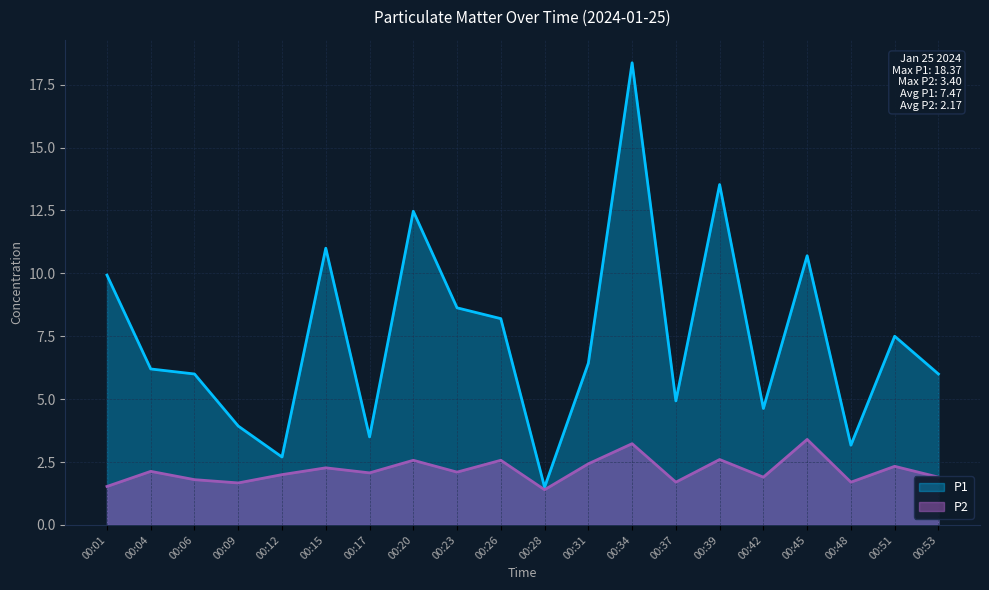

What is the difference between the maximum and minimum values in the P1 series?

16.9